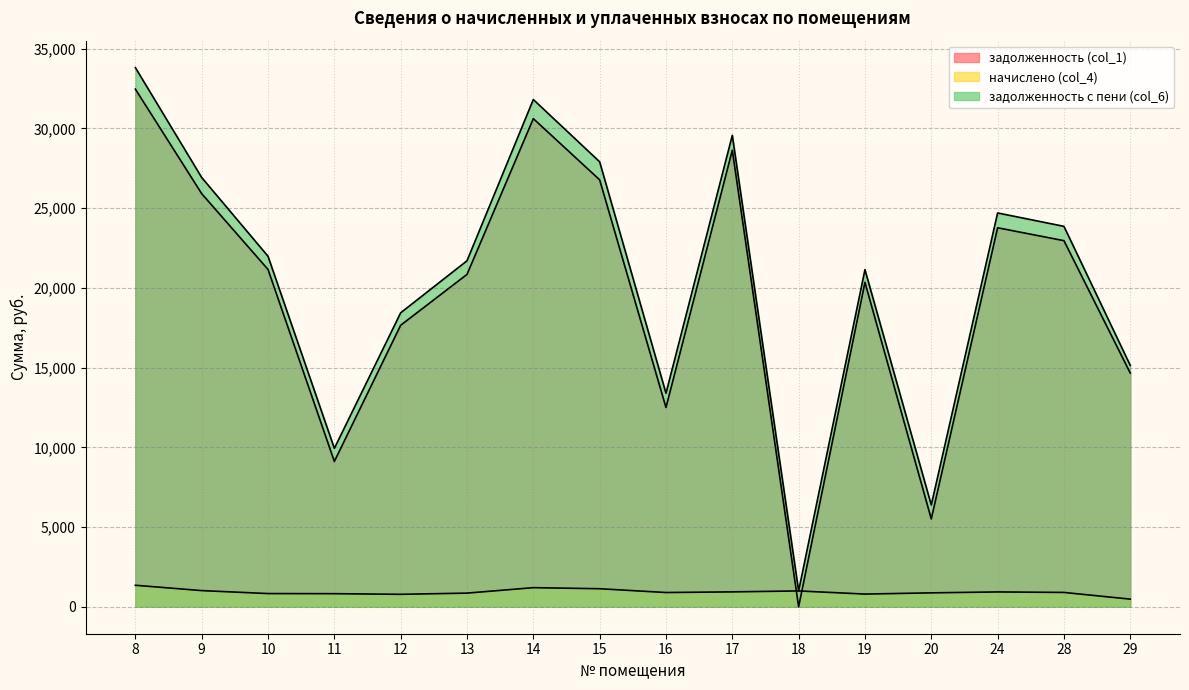

Which category has the highest value across all series?

8